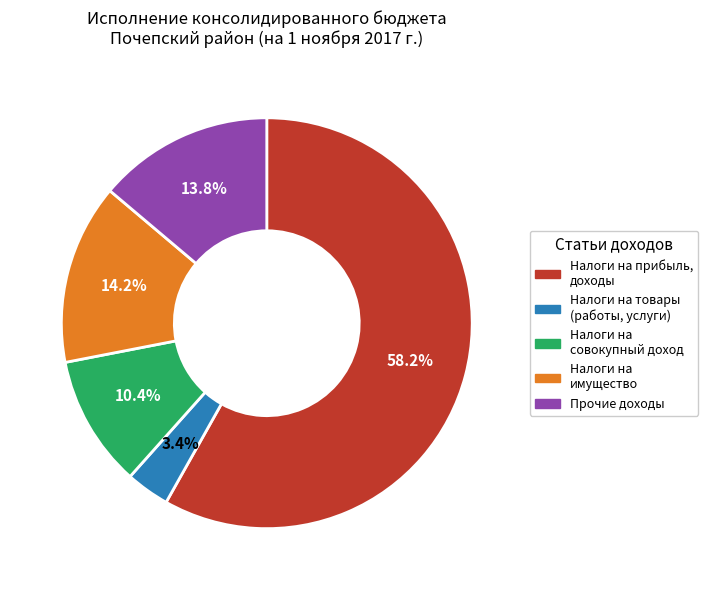

Is there any slice that represents more than half of the pie?

Yes